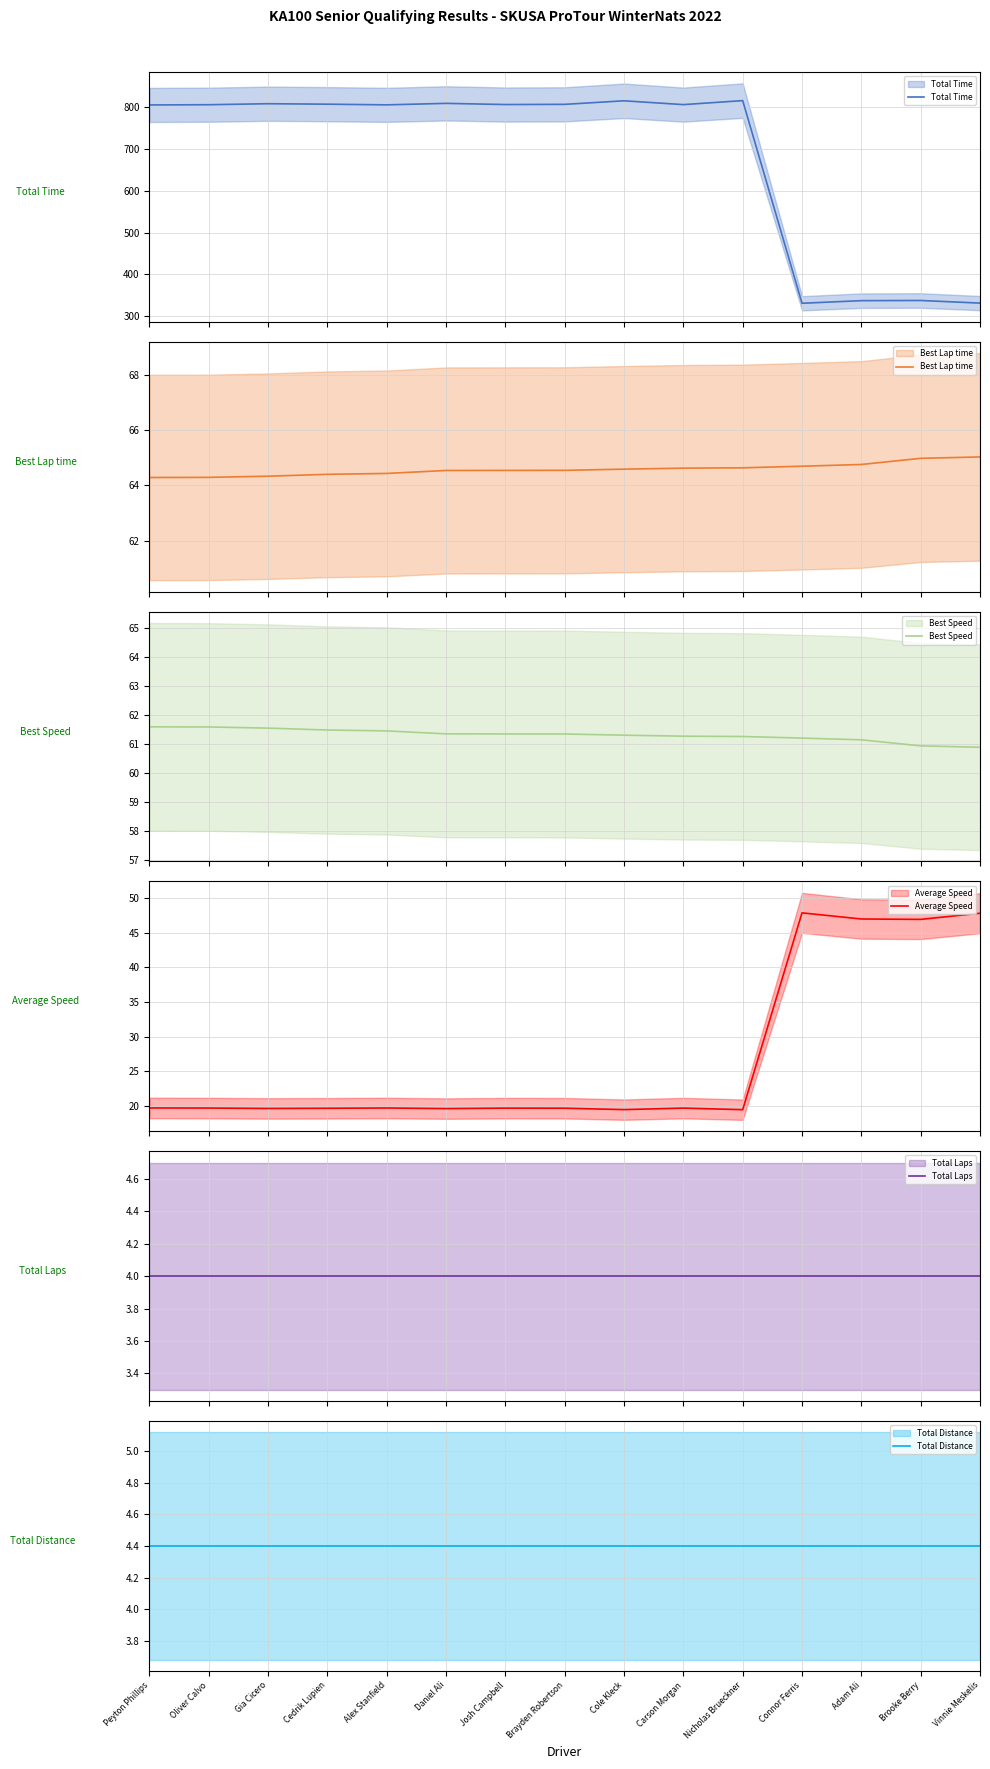

List the series in order of their peak value, highest first.

Total Time, Best Lap time, Best Speed, Average Speed, Total Distance, Total Laps